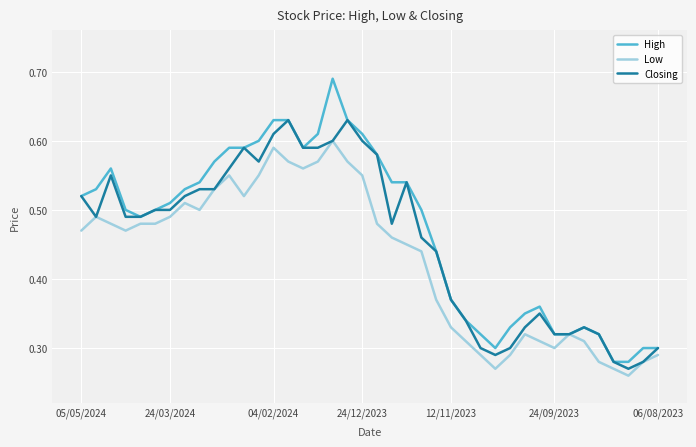

List the series in order of their peak value, lowest first.

Low, Closing, High